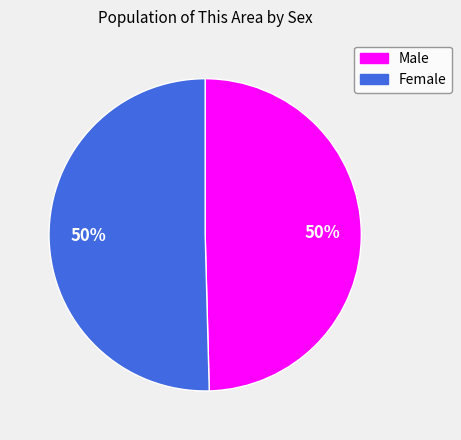

To the nearest percent, what percentage of the pie is Female?

50%